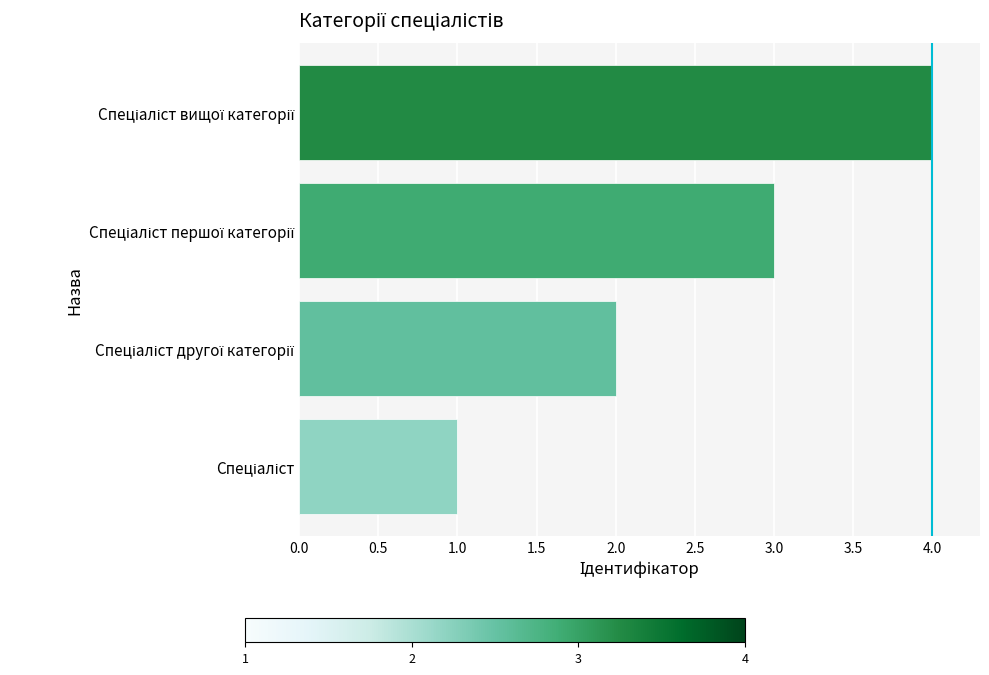

What is the greatest value displayed?

4